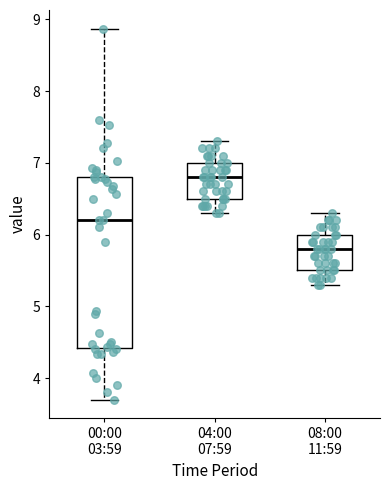

Reading left to right, transcribe this box plot: for each box, give where its median line is, the range the box spans, and where its two whiskers end, as read against the y-axis. The values are not printed on the chart, so give them approximately, as read against the axis.

00:00 03:59: median 6.2, box 4.4 to 6.8, whiskers 3.7 to 8.9
04:00 07:59: median 6.8, box 6.5 to 7.0, whiskers 6.3 to 7.3
08:00 11:59: median 5.8, box 5.5 to 6.0, whiskers 5.3 to 6.3